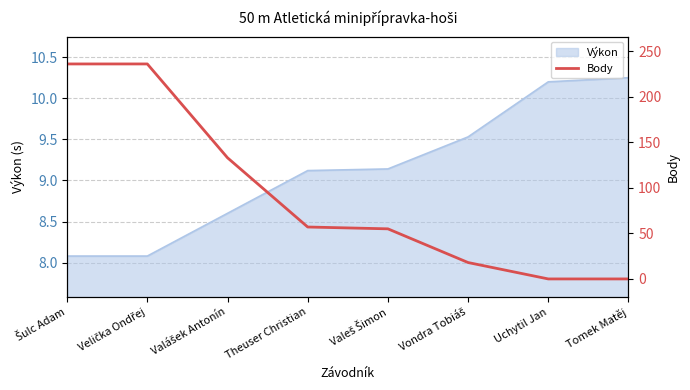

At which label does Výkon first exceed 9?

Theuser Christian